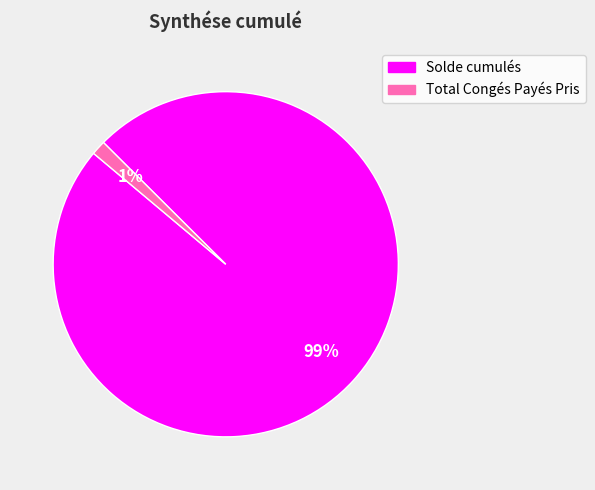

What is the largest slice in the pie chart?

Solde cumulés